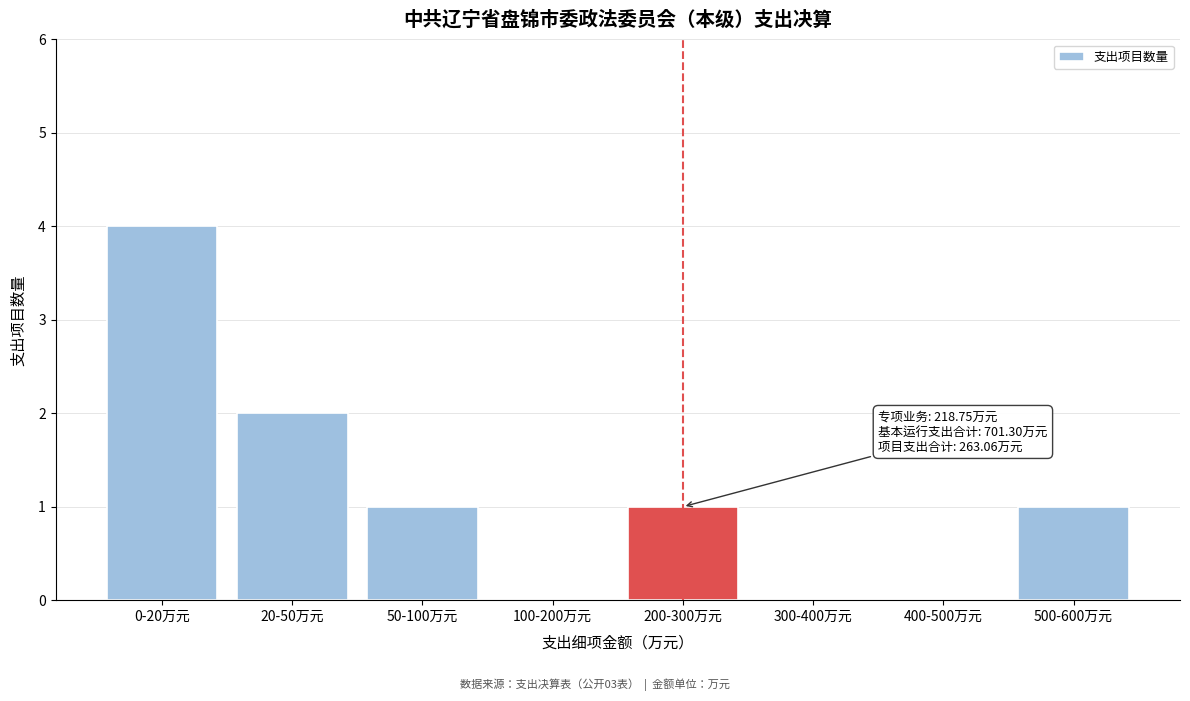

Reading right to left, list all the values displayed in this chart.

500-600万元=1	400-500万元=0	300-400万元=0	200-300万元=1	100-200万元=0	50-100万元=1	20-50万元=2	0-20万元=4